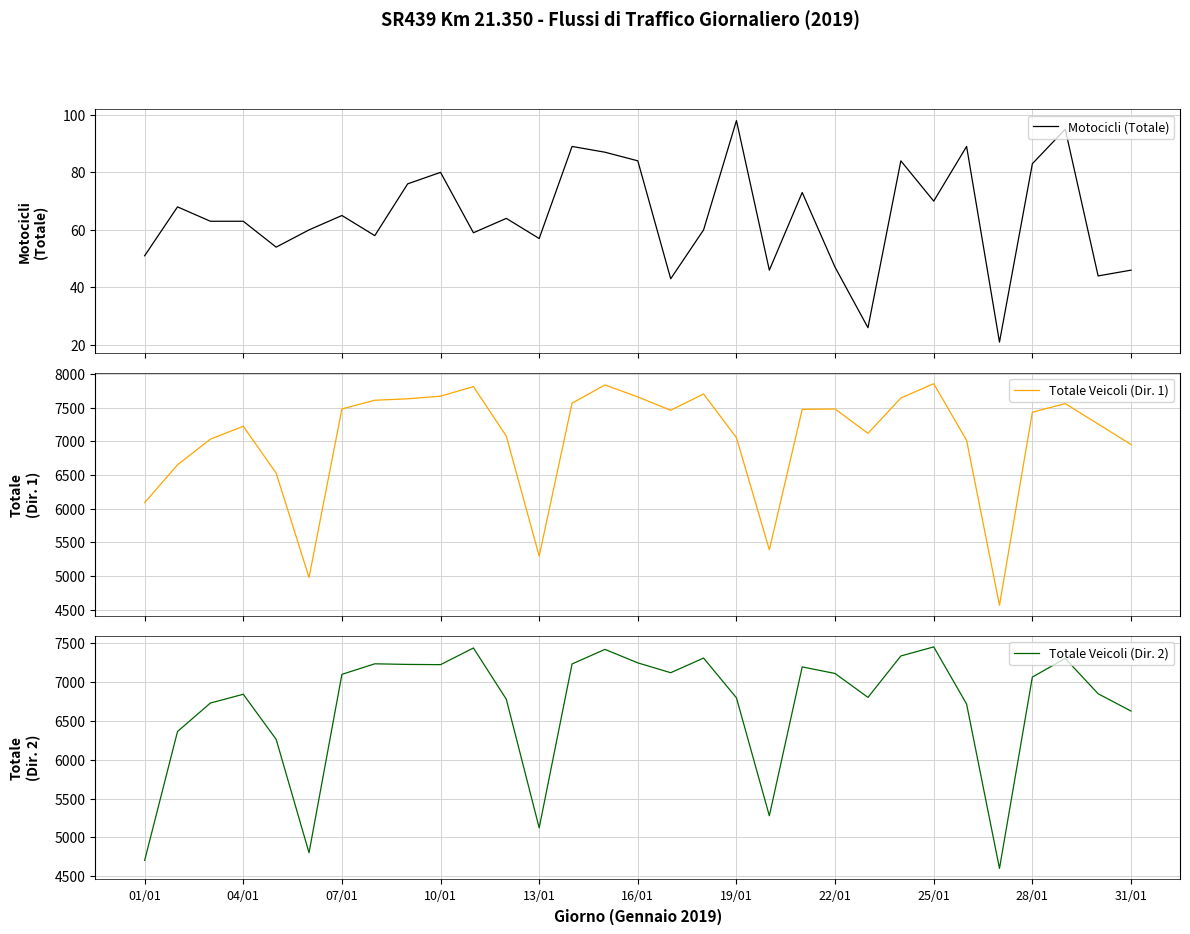

In Totale Veicoli (Dir. 1), how many points are higher than both neighbors (excluding endpoints)?

7